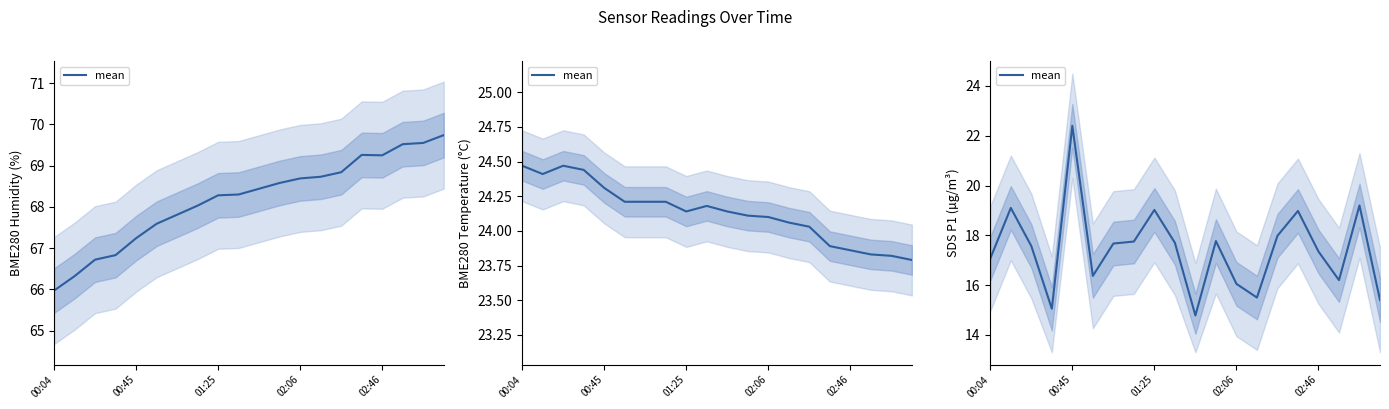

What is the change in value from 15 to 19?

-3.6